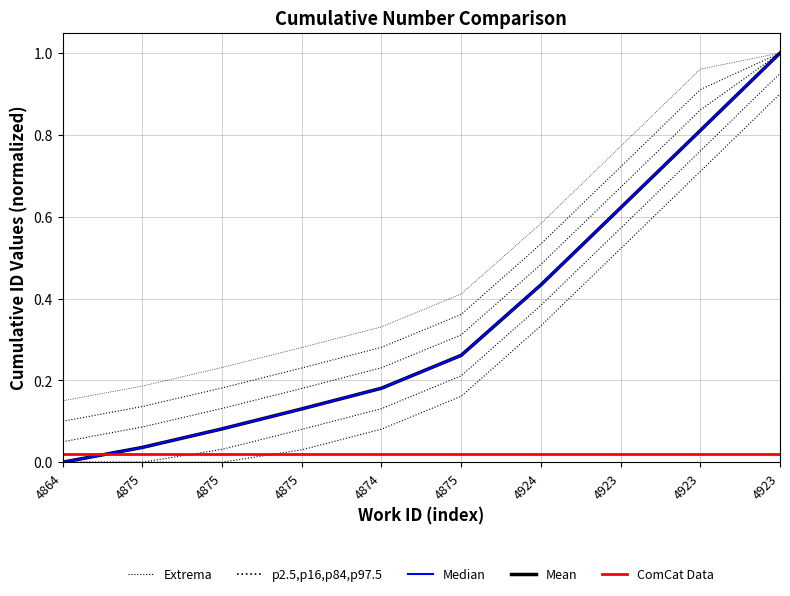

What is the difference between the highest and lowest values at 4864?

0.1